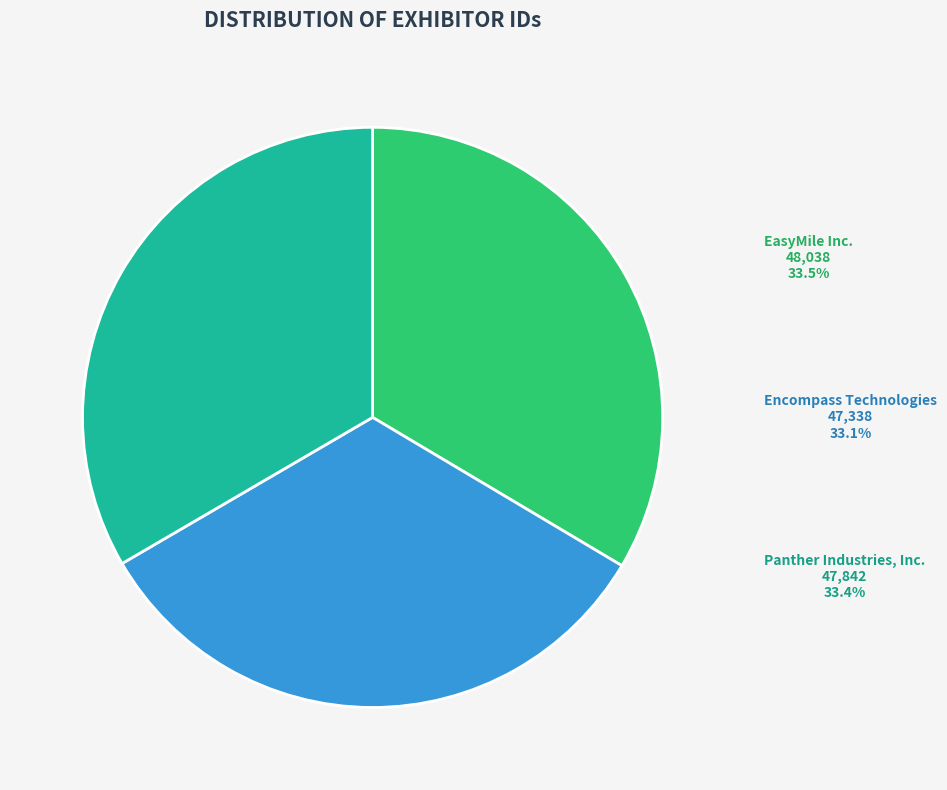

What portion of the pie excludes Panther Industries, Inc.?

66.6%